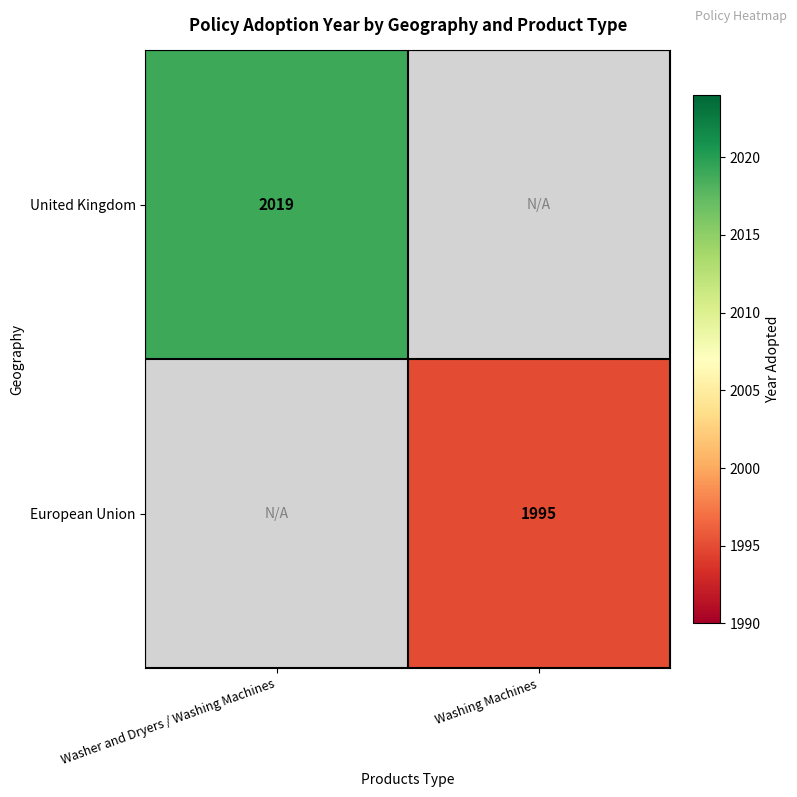

Count the number of data series in this chart.

2